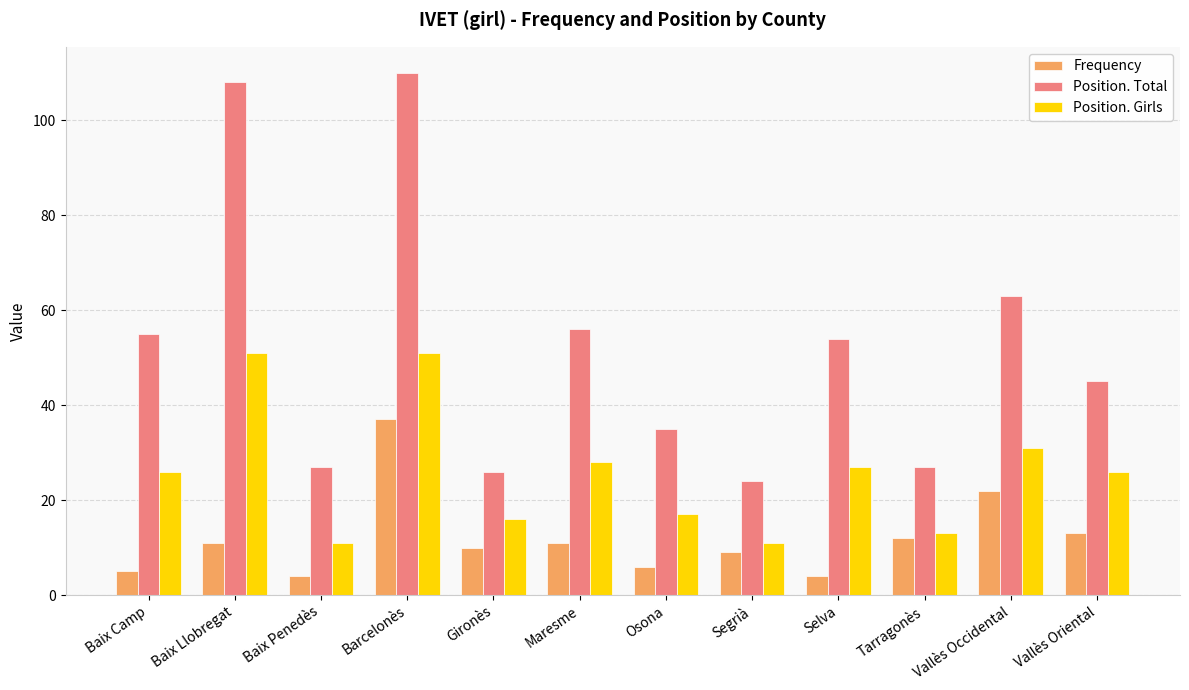

Reading right to left, transcribe all the data shown in this chart.

Frequency: 13	22	12	4	9	6	11	10	37	4	11	5
Position. Total: 45	63	27	54	24	35	56	26	110	27	108	55
Position. Girls: 26	31	13	27	11	17	28	16	51	11	51	26